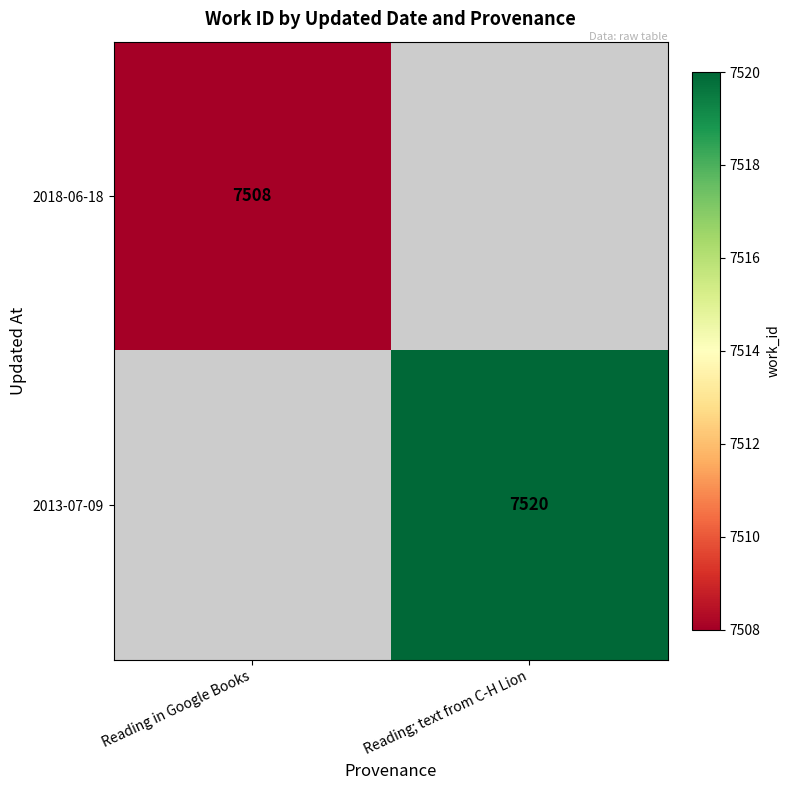

The value of 2013-07-09 at Reading; text from C-H Lion is 10272. True or false?

False